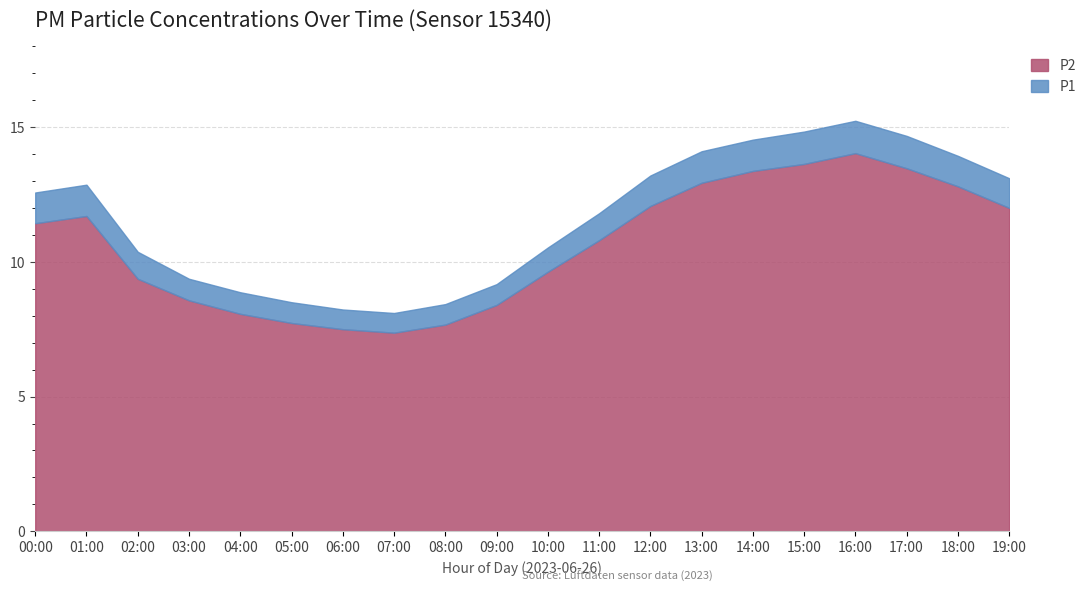

How many lines are shown in the chart?

2